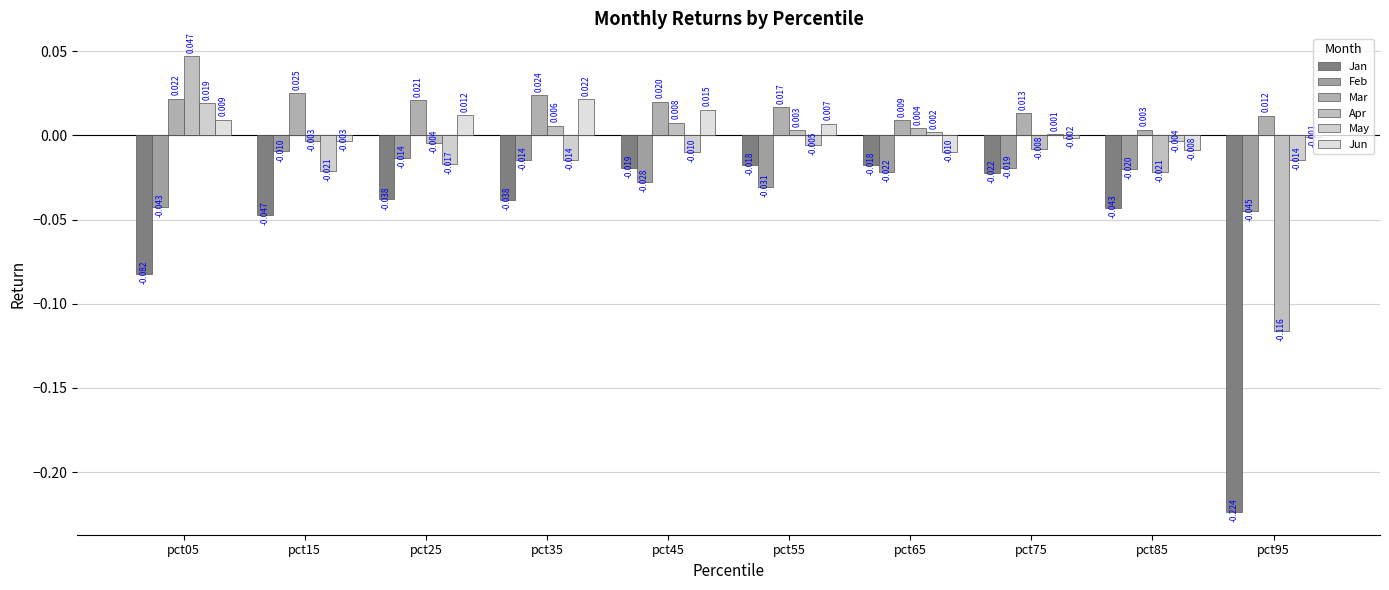

Does the chart contain stacked bars?

No